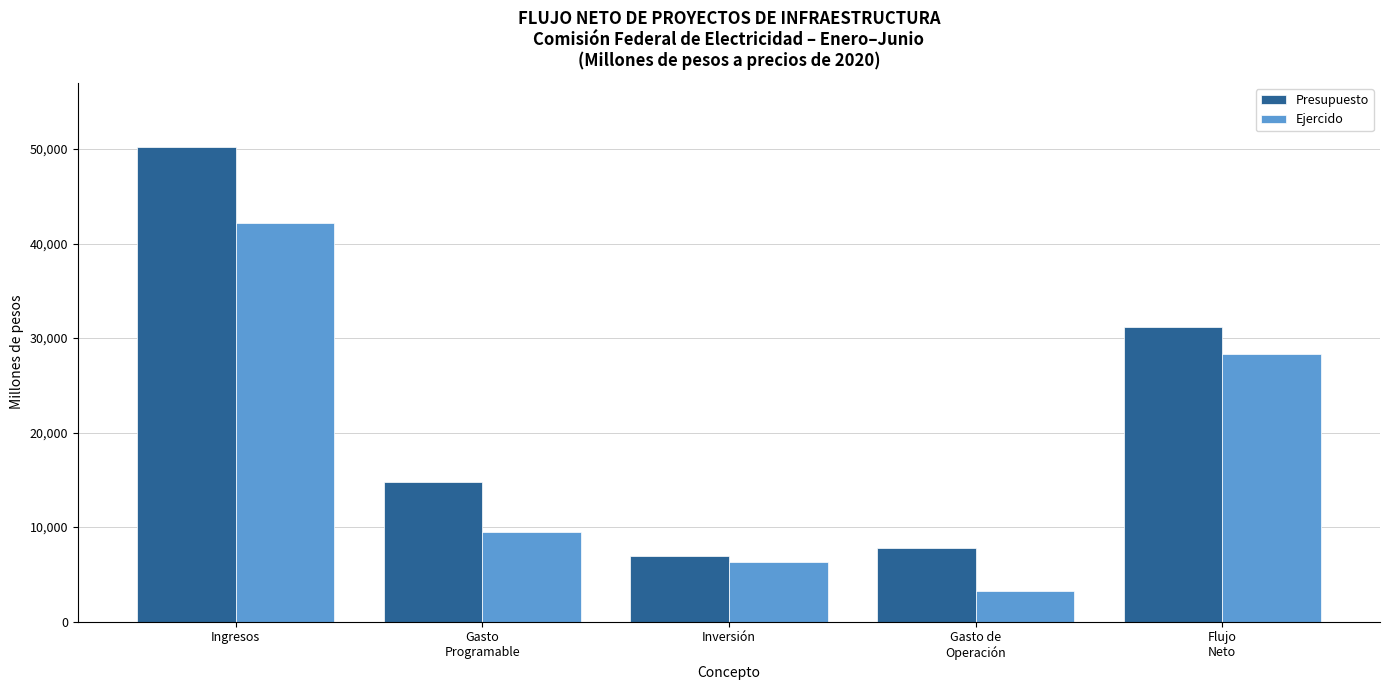

List the series in order of their overall mean, highest first.

Presupuesto, Ejercido